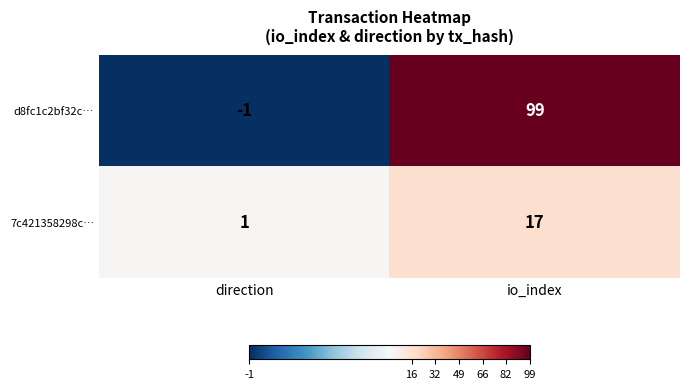

At how many categories does at least one series exceed 64?

1